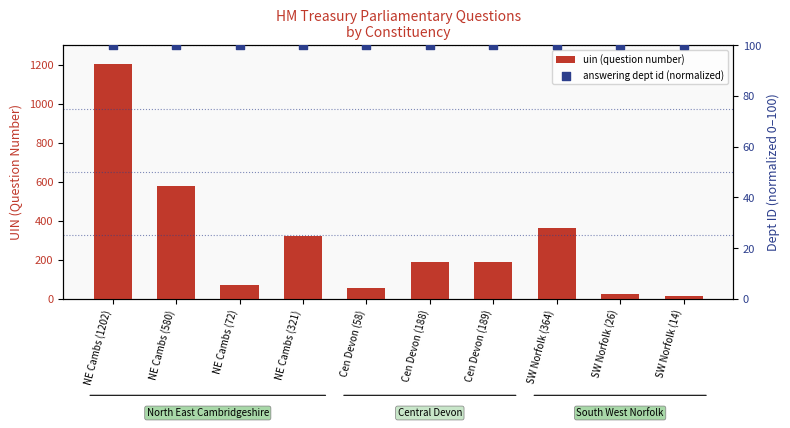

At how many categories does at least one series exceed 1018?

1